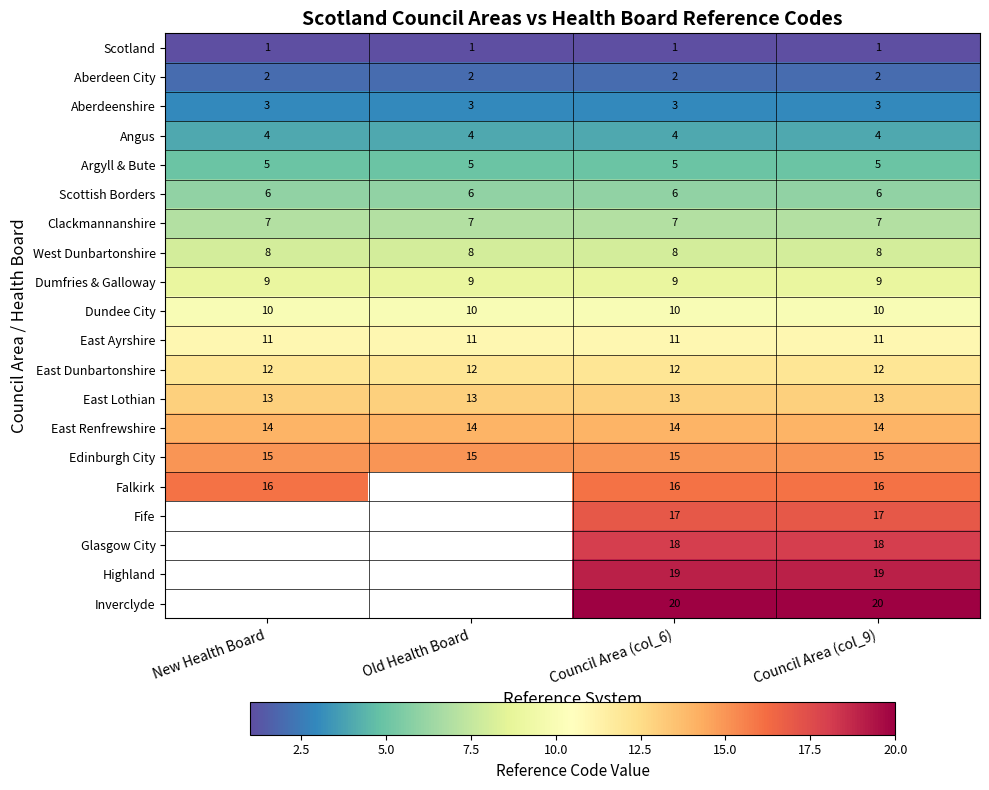

What is the difference between the highest and lowest values at Council Area (col_6)?

19